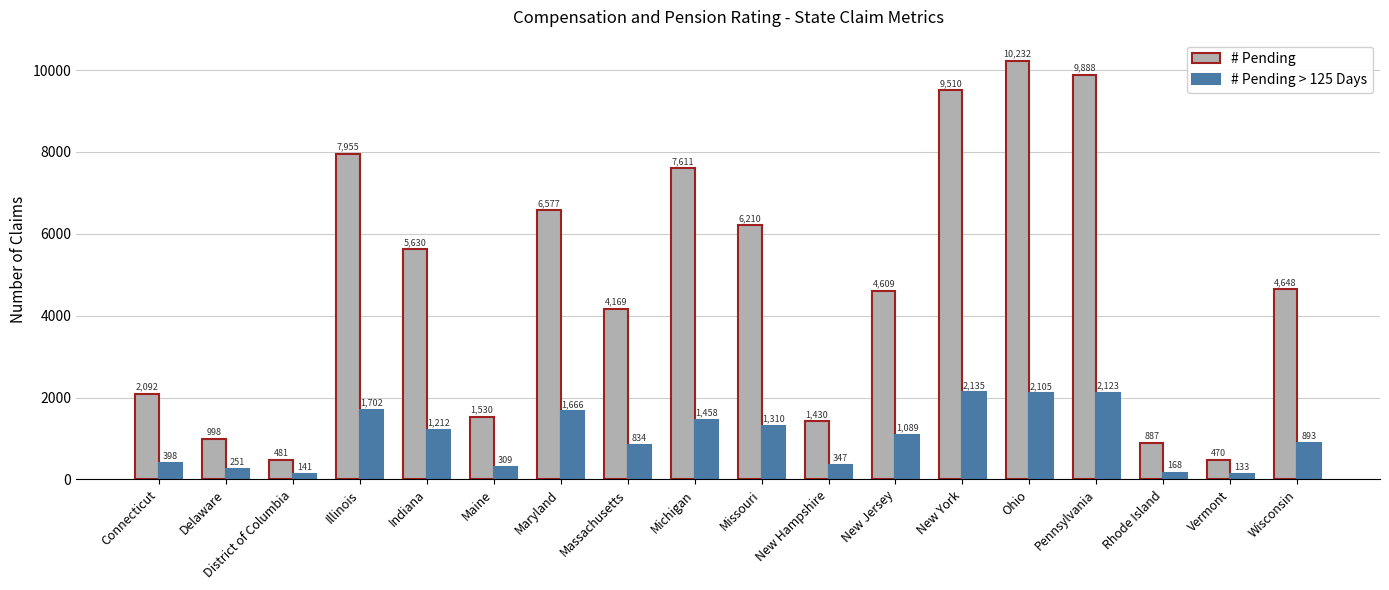

How many distinct data groups are displayed?

2